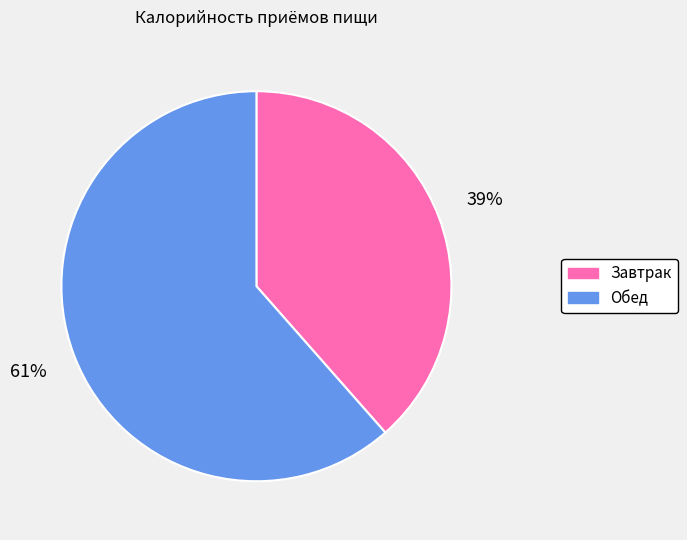

Is the sum of Завтрак and Обед greater than half?

Yes